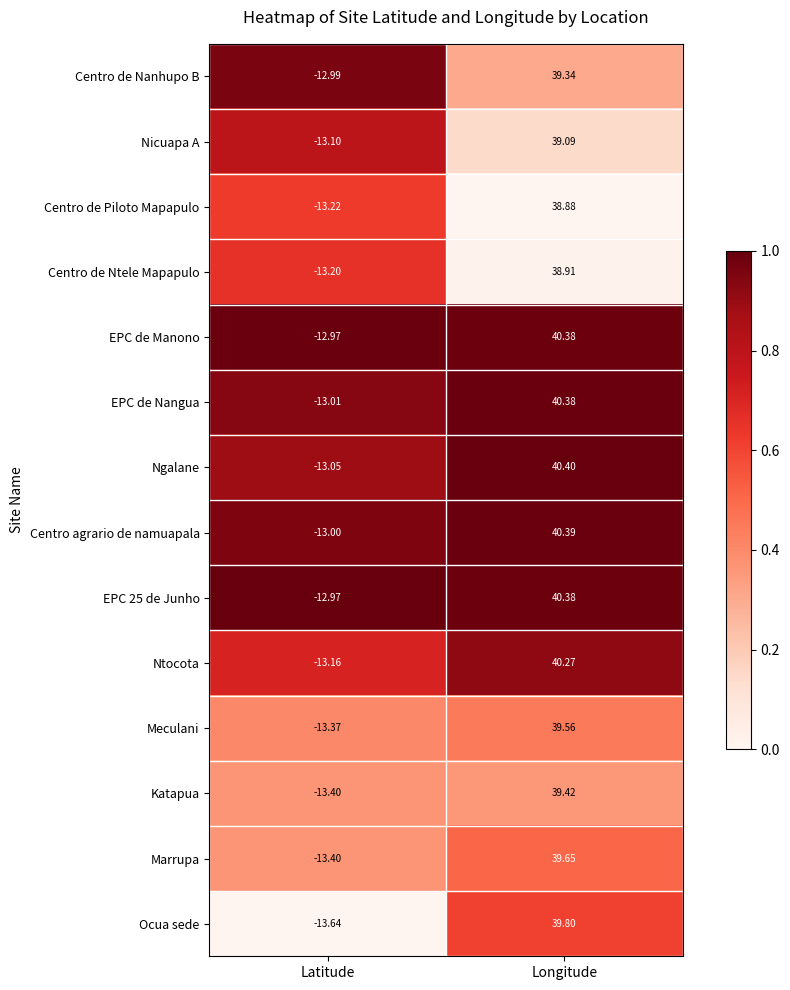

Rank the categories by Marrupa value from lowest to highest.

Latitude, Longitude